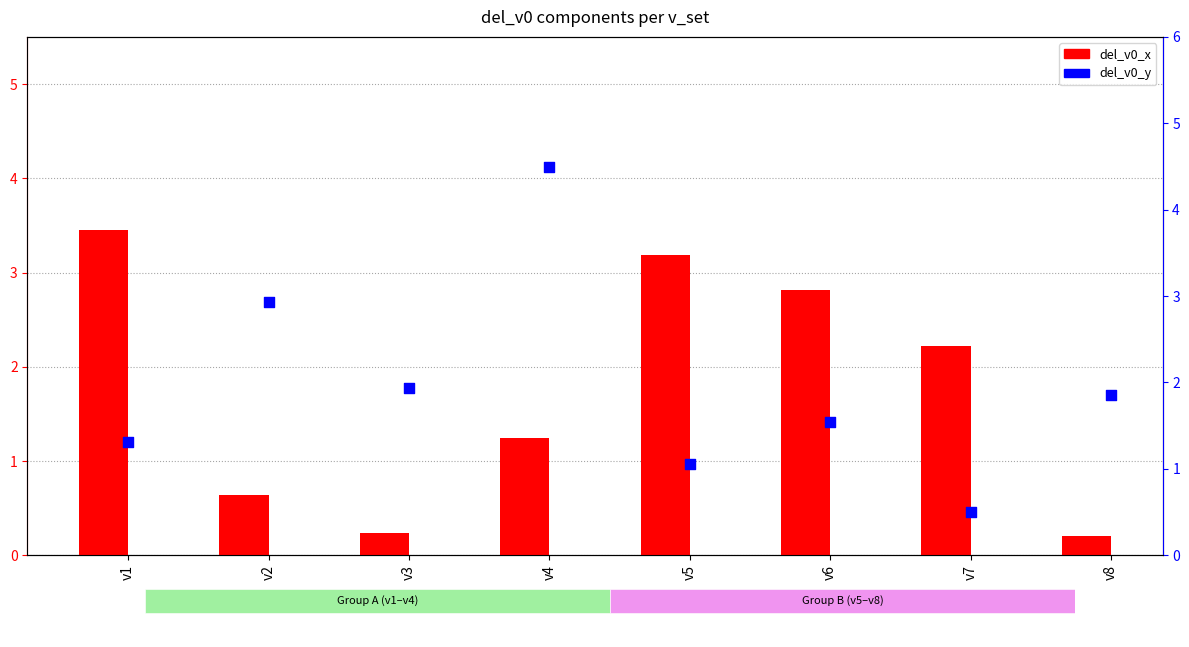

Which series has the largest total across all categories?

del_v0_y